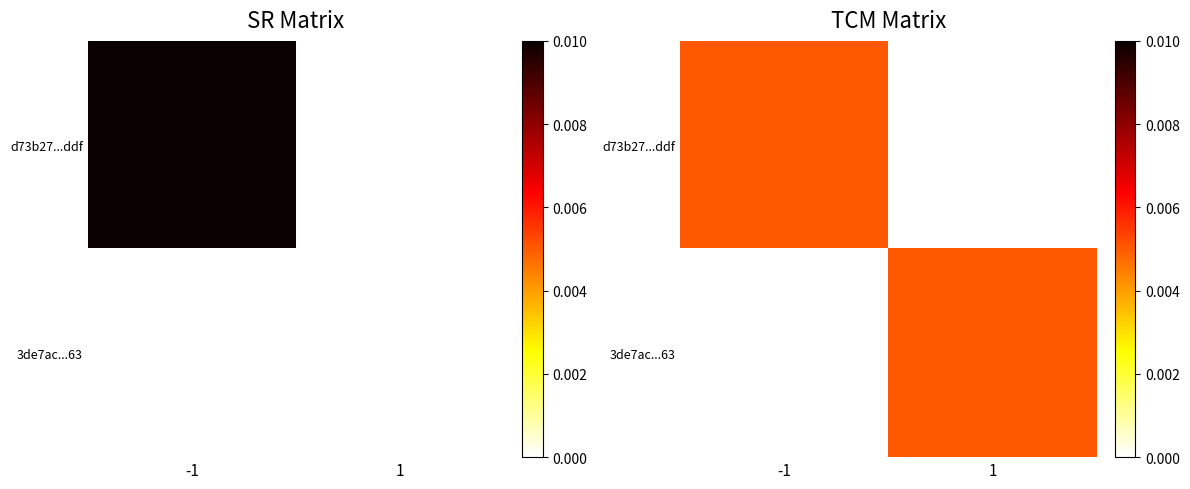

At which category is the sum across all series the highest?

-1